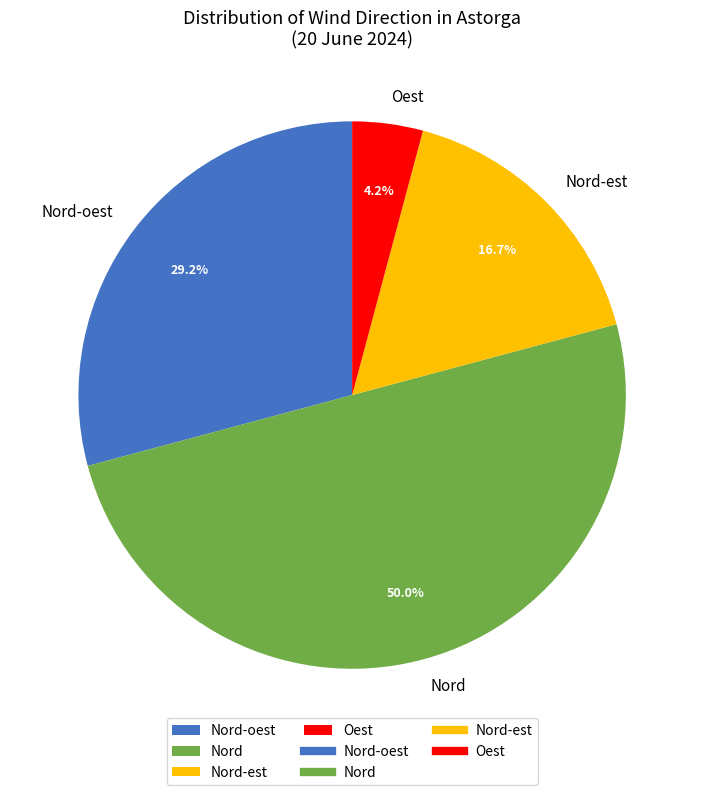

Is it true that Nord-est is 11% of the pie?

False